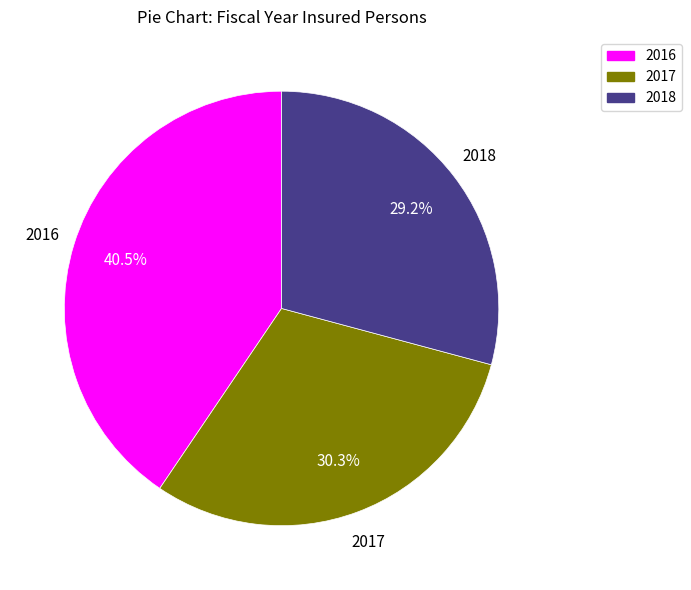

What percentage is NOT represented by 2016?

59.5%